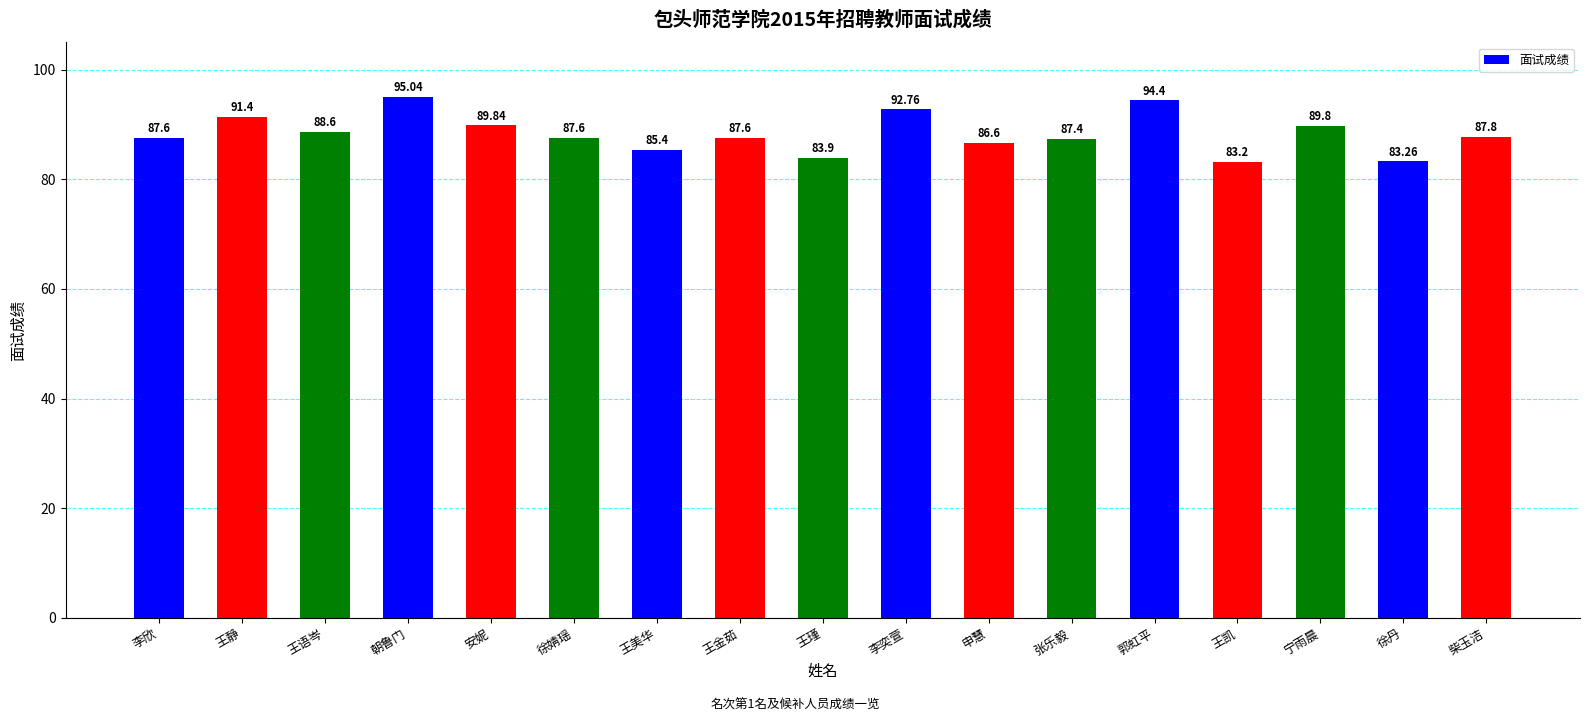

Approximately how many times larger is the value at 李欣 compared to 王瑾?

1.0